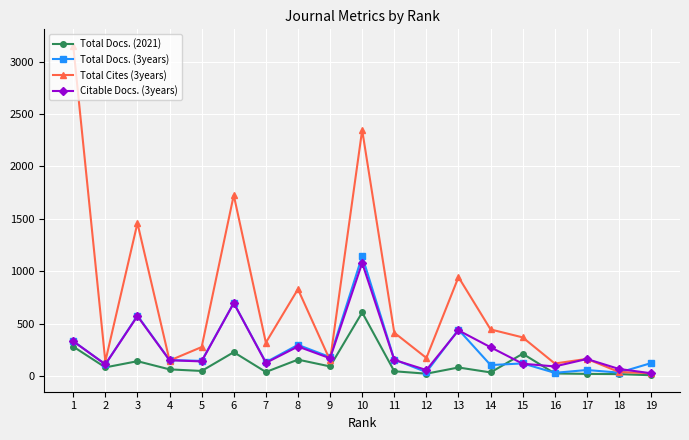

The value of Total Docs. (3years) at 6 is 697. True or false?

True